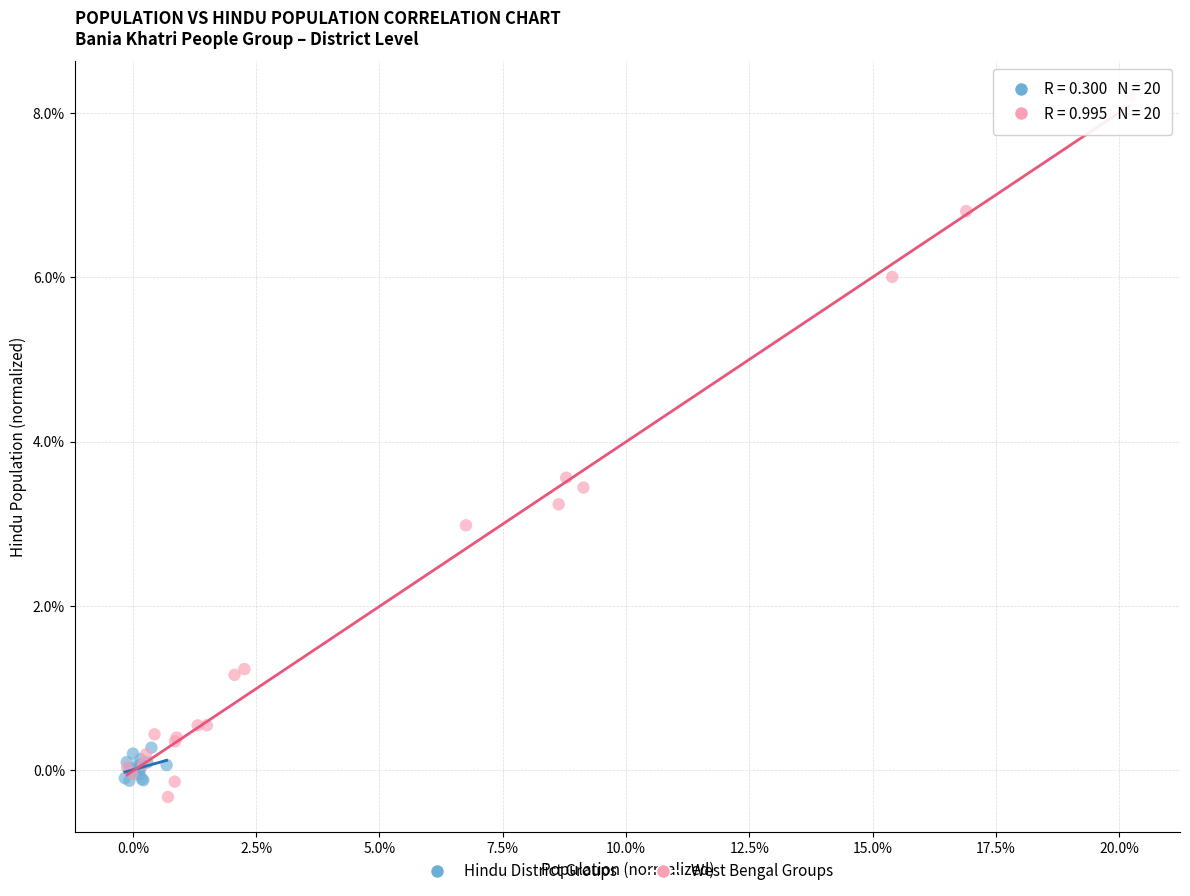

What are all the series names shown in the legend?

Hindu District Groups, West Bengal Groups